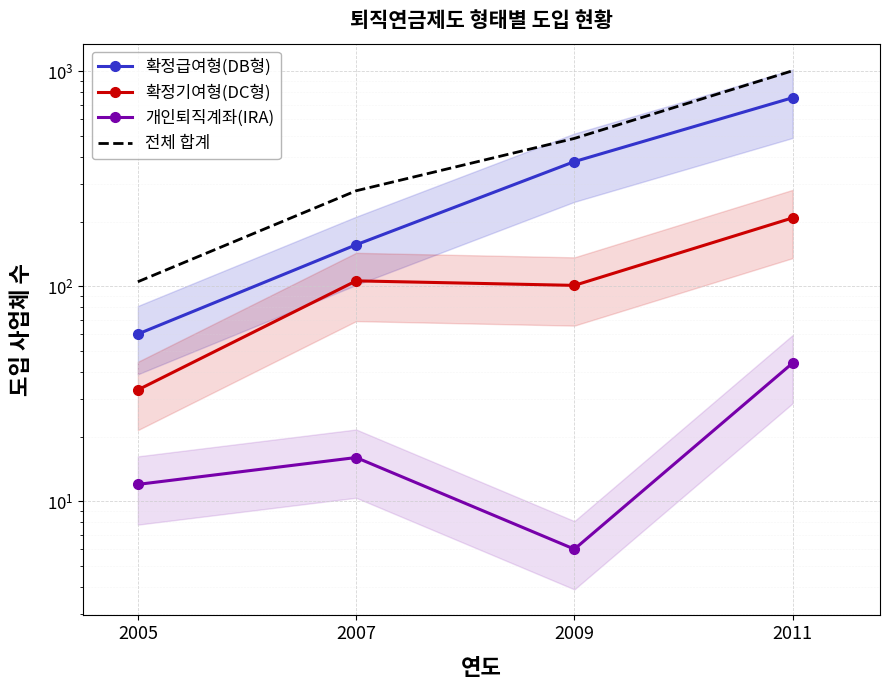

Reading right to left, what are all the values shown in this chart?

확정급여형(DB형): 753	380	156	60
확정기여형(DC형): 208	101	106	33
개인퇴직계좌(IRA): 44	6	16	12
전체 합계: 1005	487	278	105